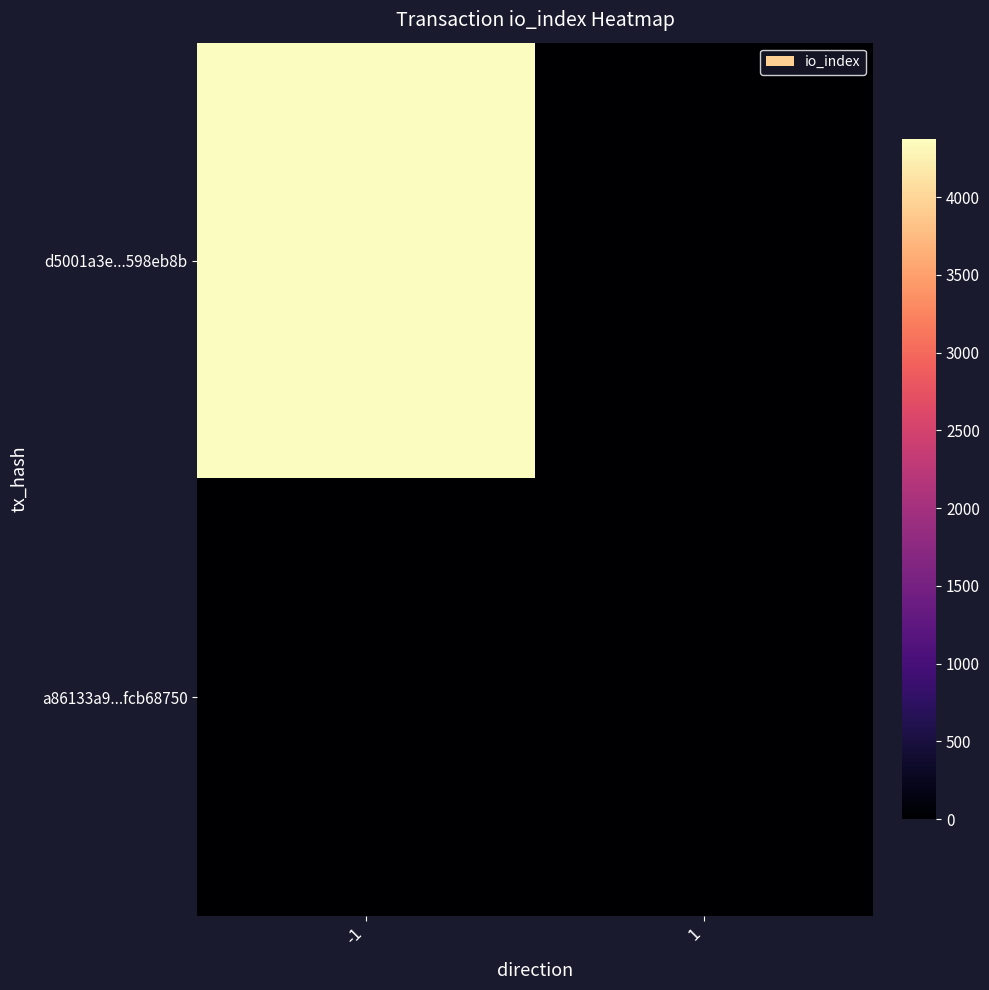

Rank the series at 1 from highest to lowest value.

d5001a3e...598eb8b, a86133a9...fcb68750